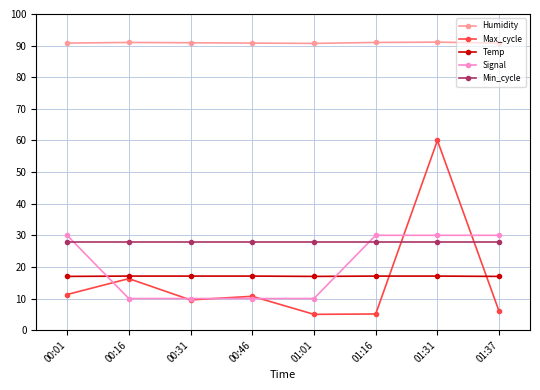

How many lines are shown in the chart?

5